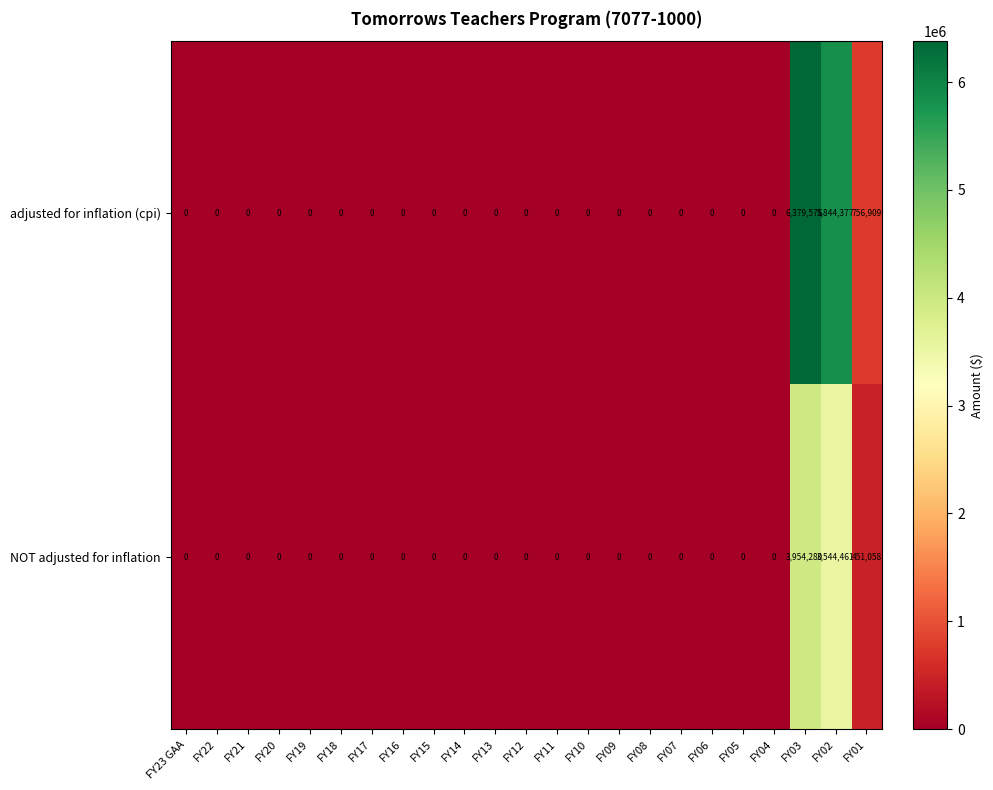

Which series has the largest total across all categories?

adjusted for inflation (cpi)